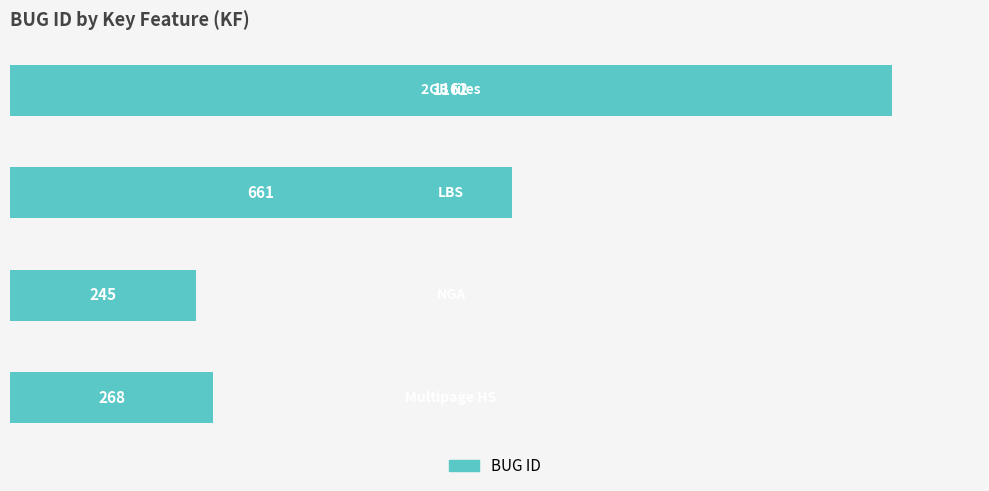

What is the smallest value displayed?

245